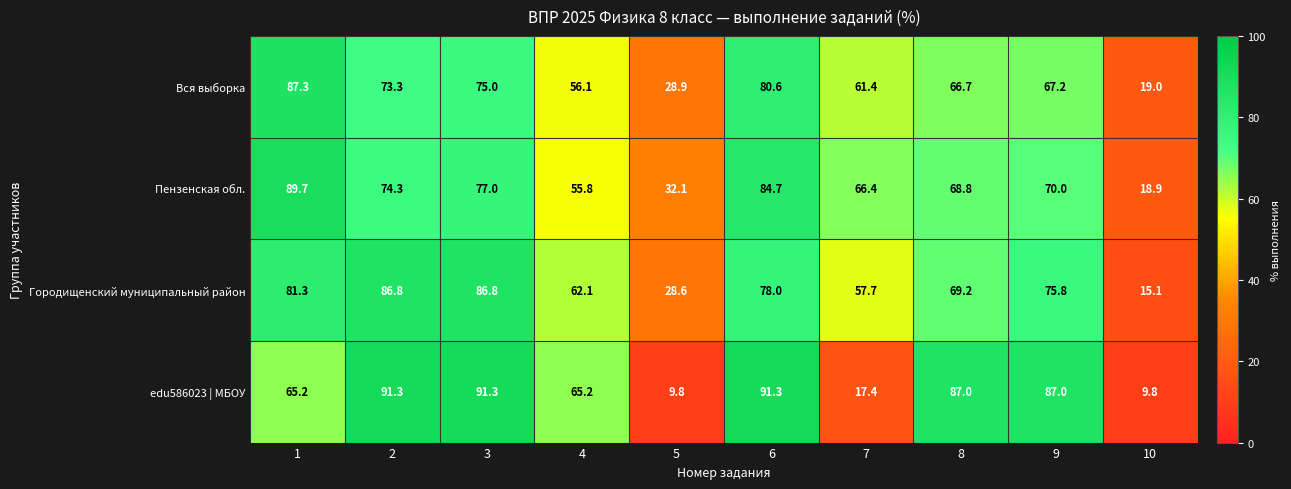

The edu586023 | МБОУ series shows 65.2 at 1. True or false?

True